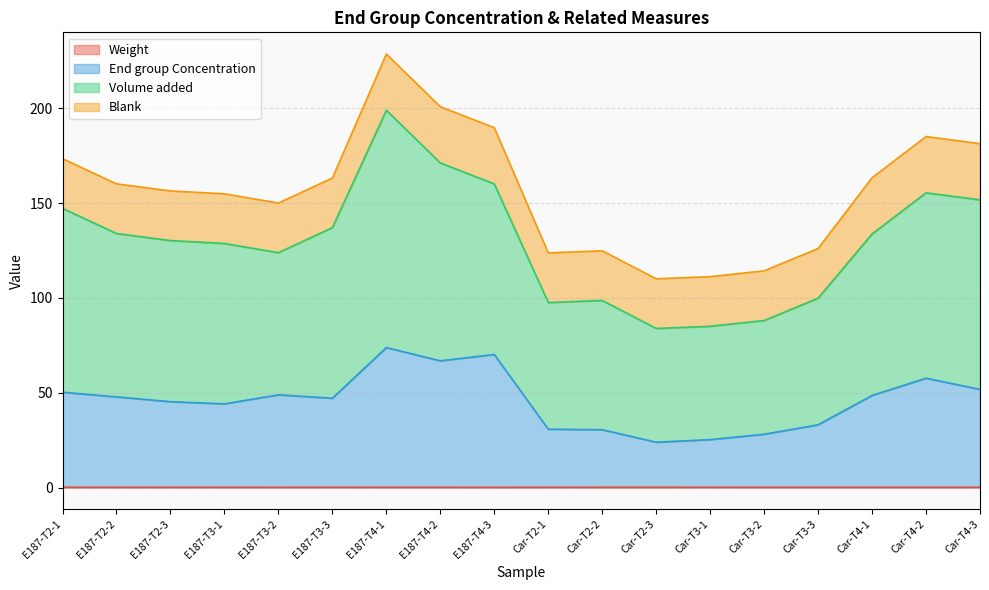

Does the chart have visible grid lines?

Yes